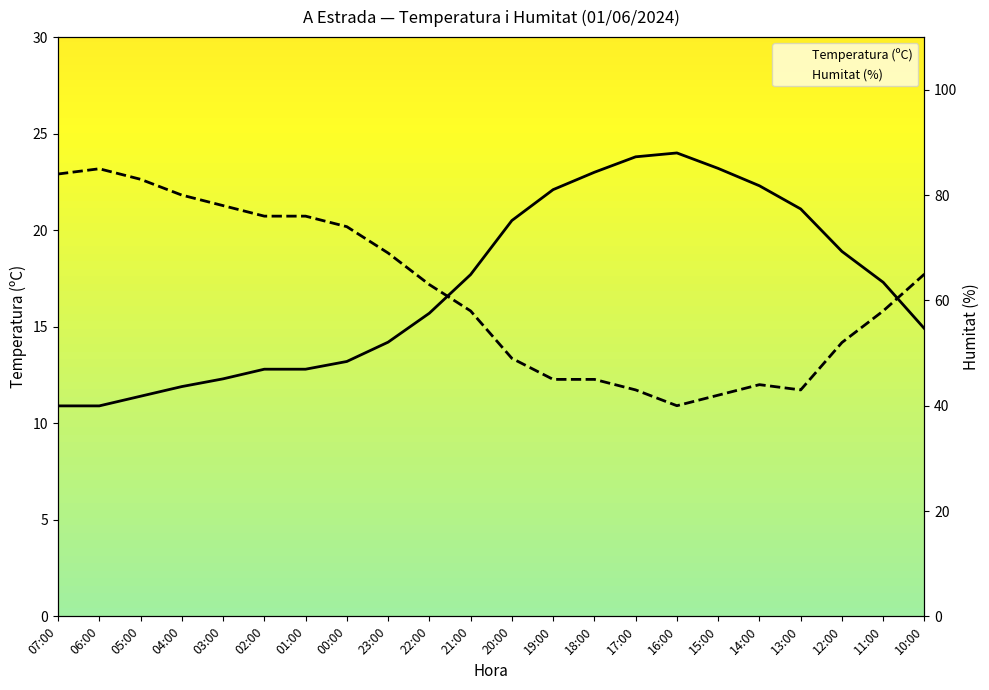

True or false: Humitat (%) and Temperatura (ºC) cross at least once.

False